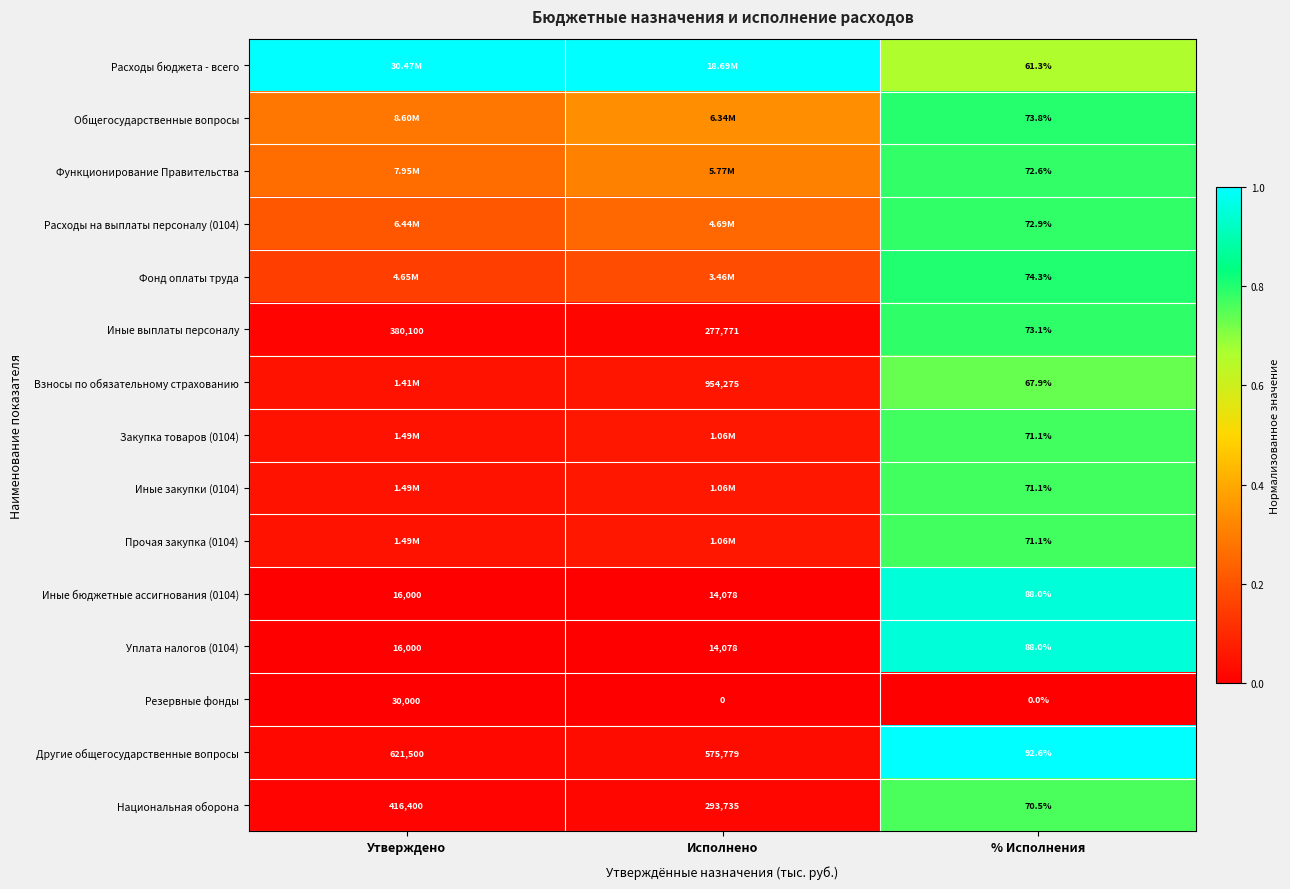

At which label is Национальная оборона closest to 208235?

Исполнено